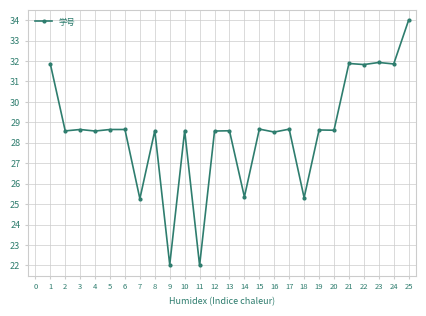

The value at 15 is 28.7. True or false?

True